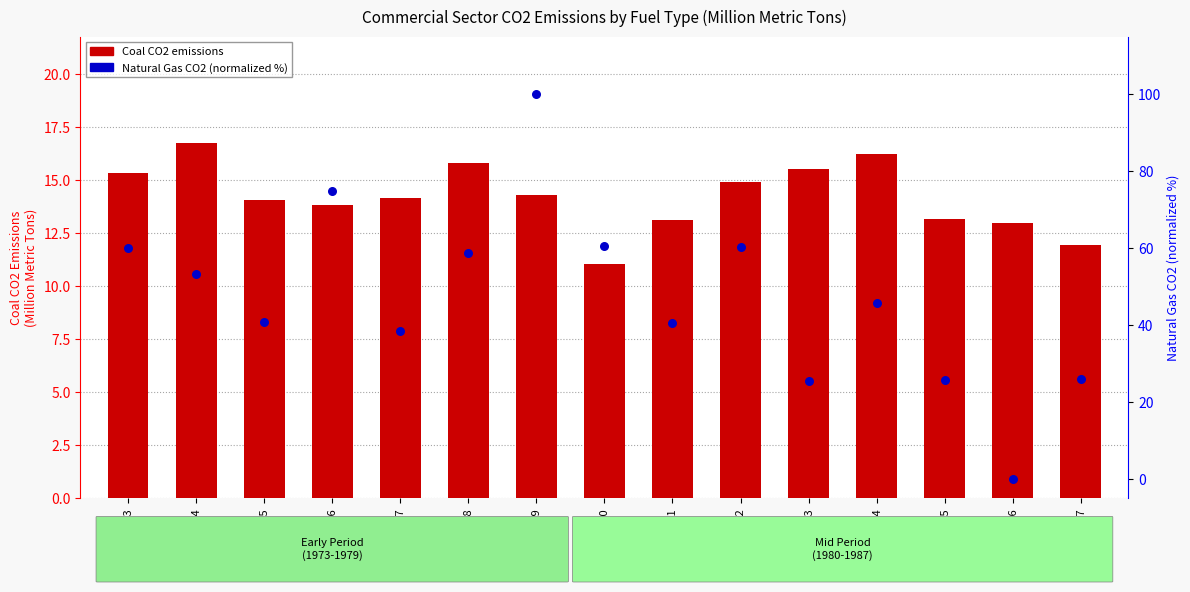

At which category is the sum across all series the highest?

1979